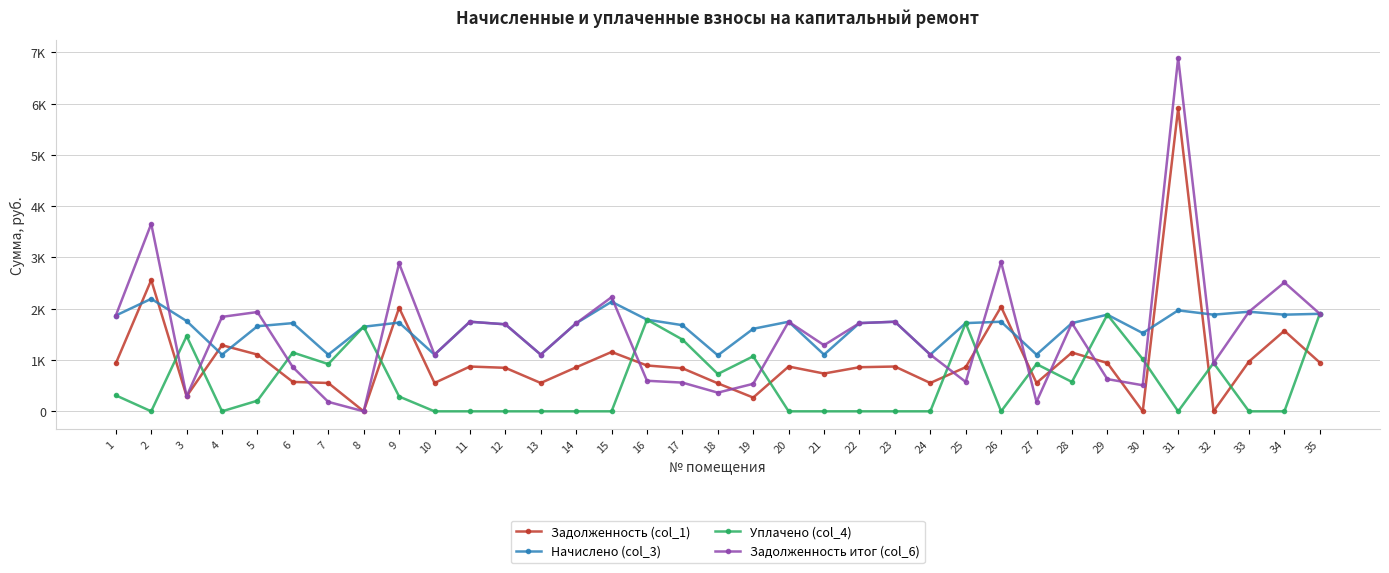

Which series has the widest spread of values?

Задолженность итог (col_6)